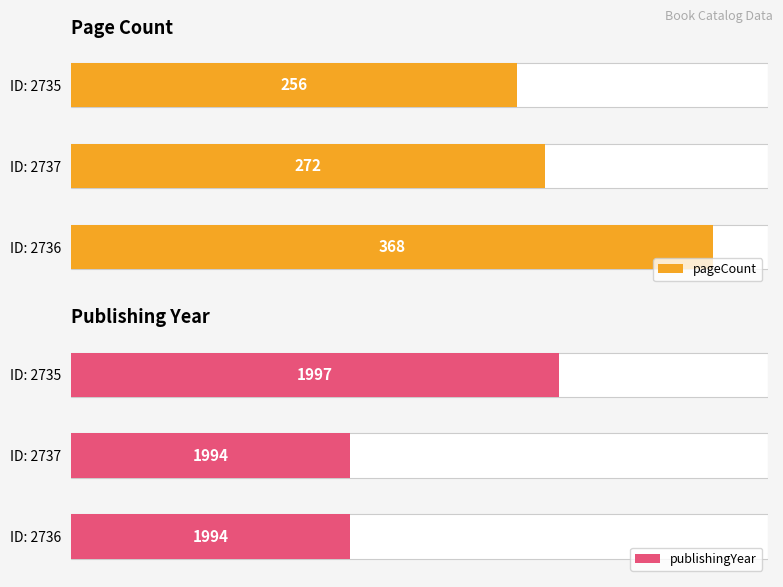

How many groups of bars are there?

3